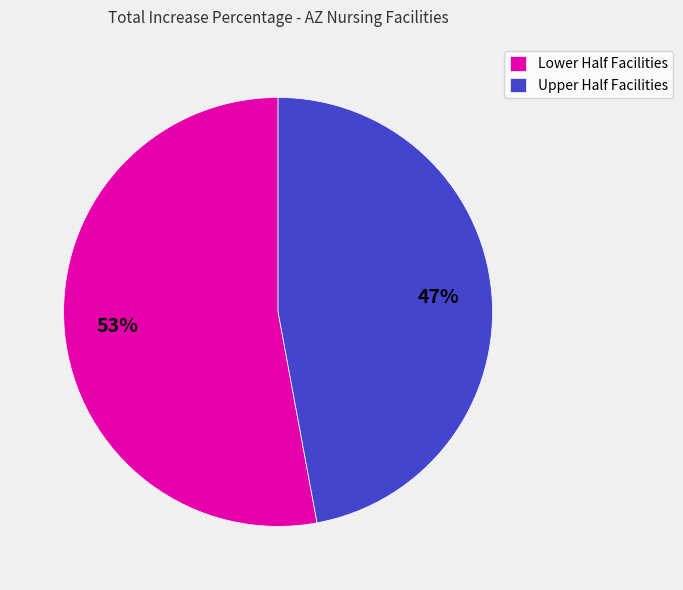

What is the ratio of the value at Lower Half Facilities to the value at Upper Half Facilities?

1.1